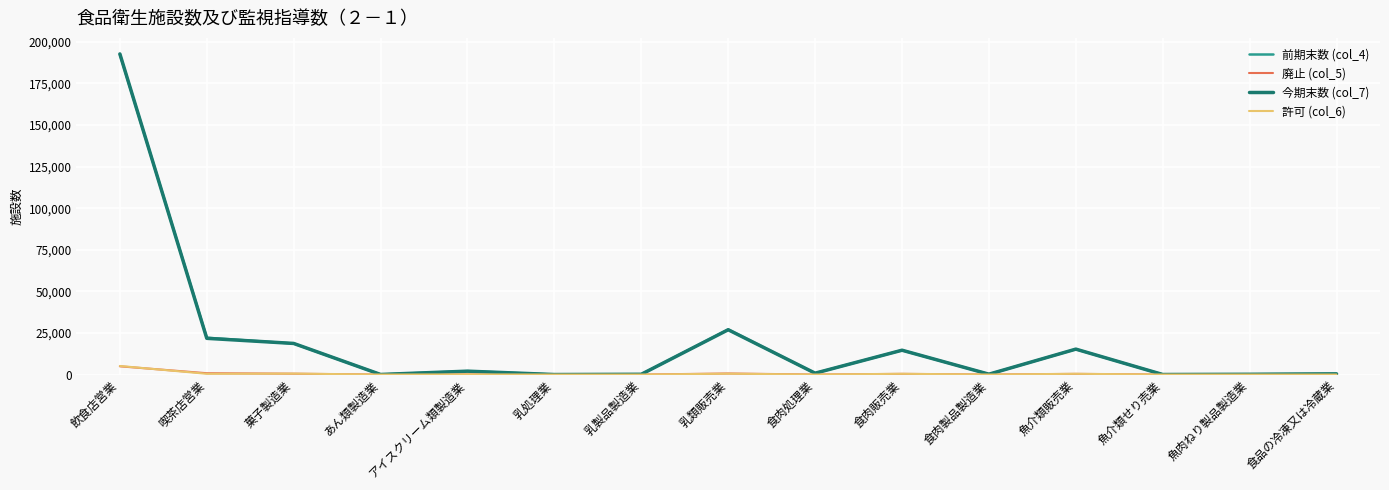

What is the difference between the highest and lowest values at 飲食店営業?

187760